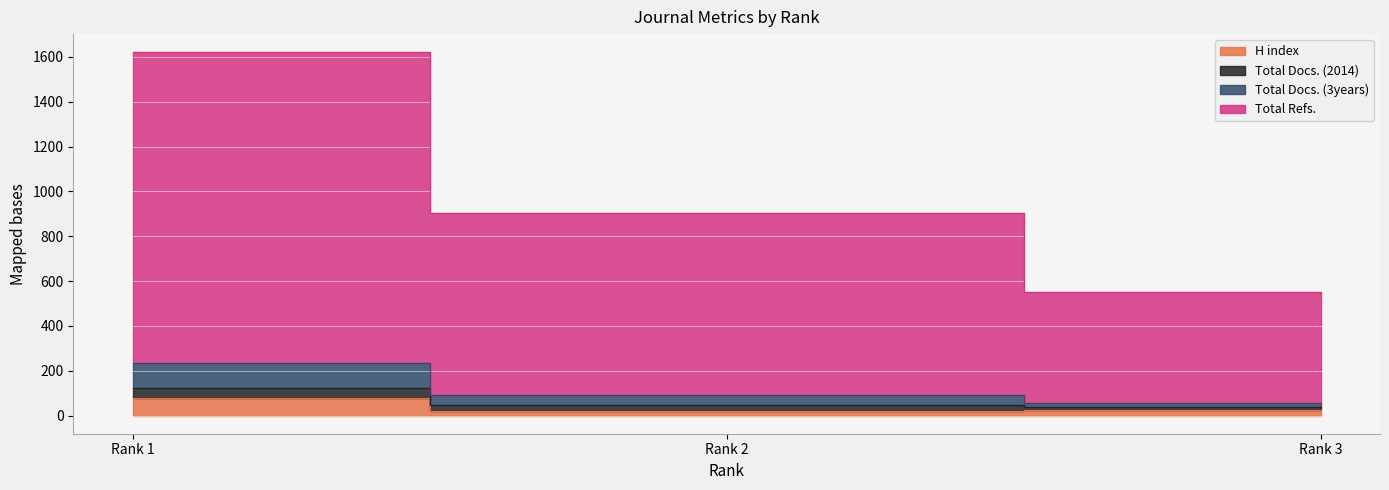

Where does the Total Docs. (3years) series first go above 92?

Rank 1